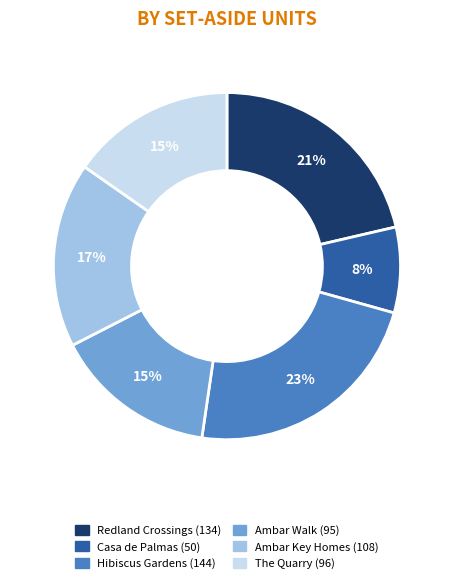

Is there a majority slice in this chart?

No